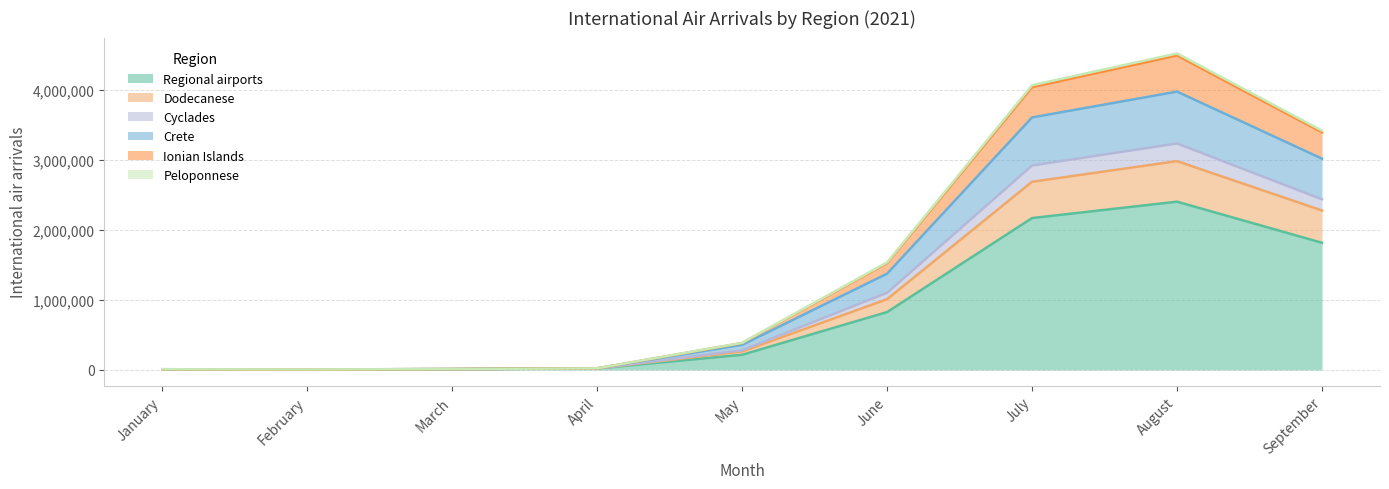

Is the value of Crete at January greater than the value of Peloponnese at February?

Yes